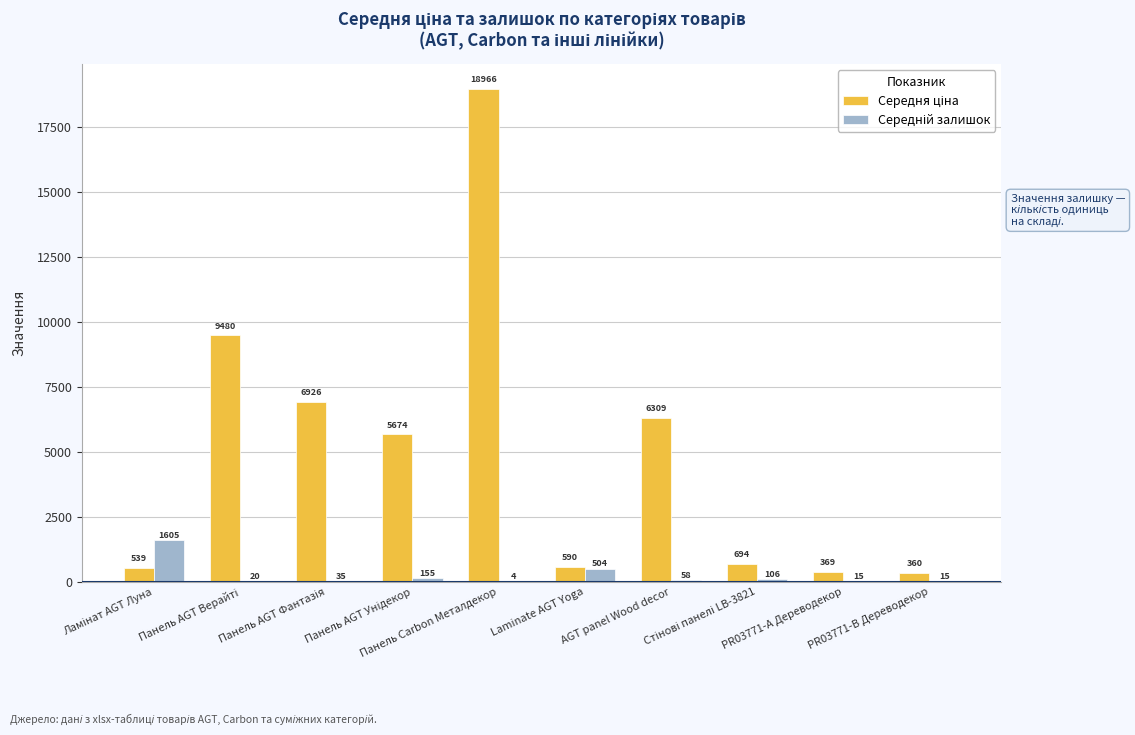

What is the maximum value shown in the chart?

18966.4